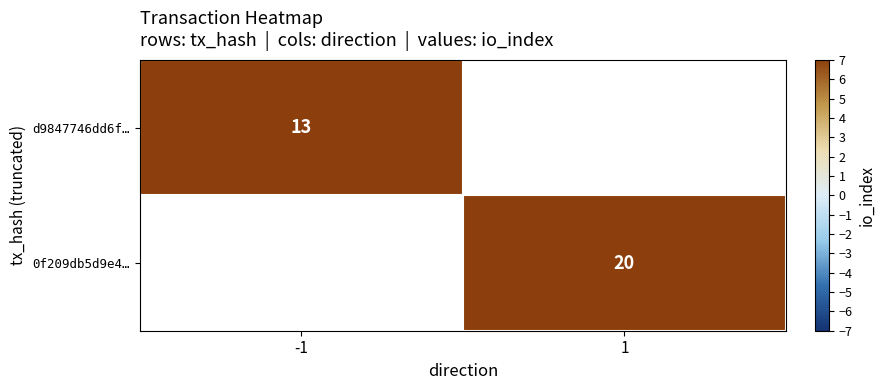

Which label corresponds to the smallest value in the chart?

-1